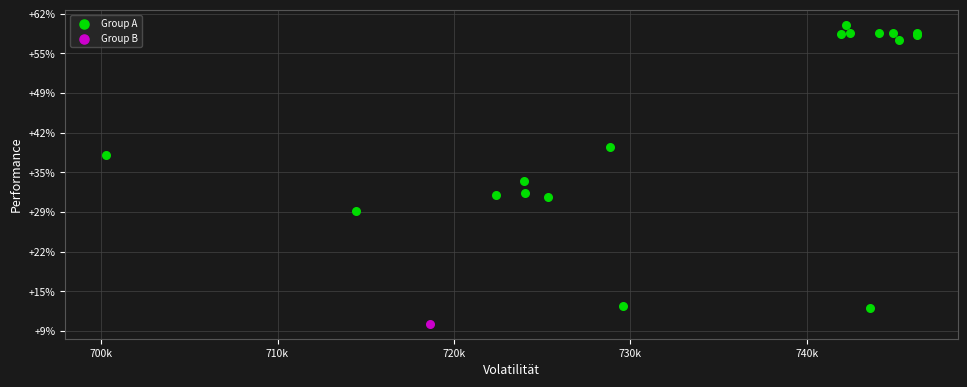

What are all the series names shown in the legend?

Group A, Group B